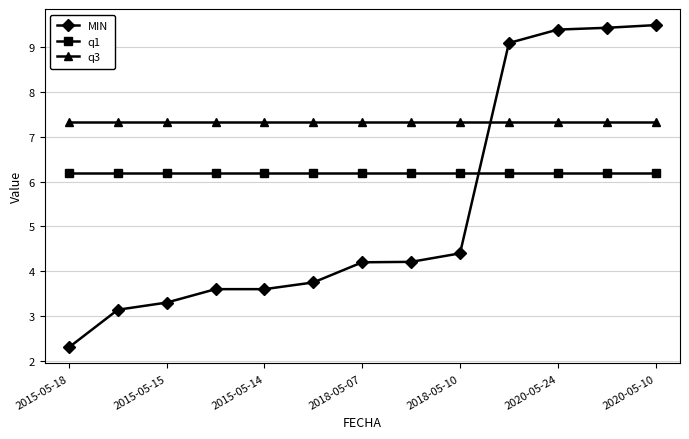

True or false: q3 and q1 cross at least once.

False